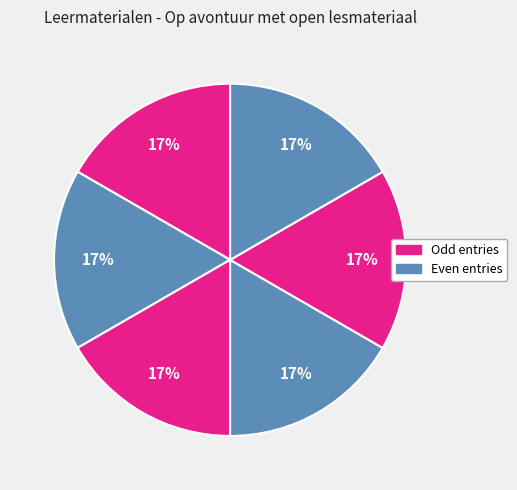

How many segments does this pie chart have?

6